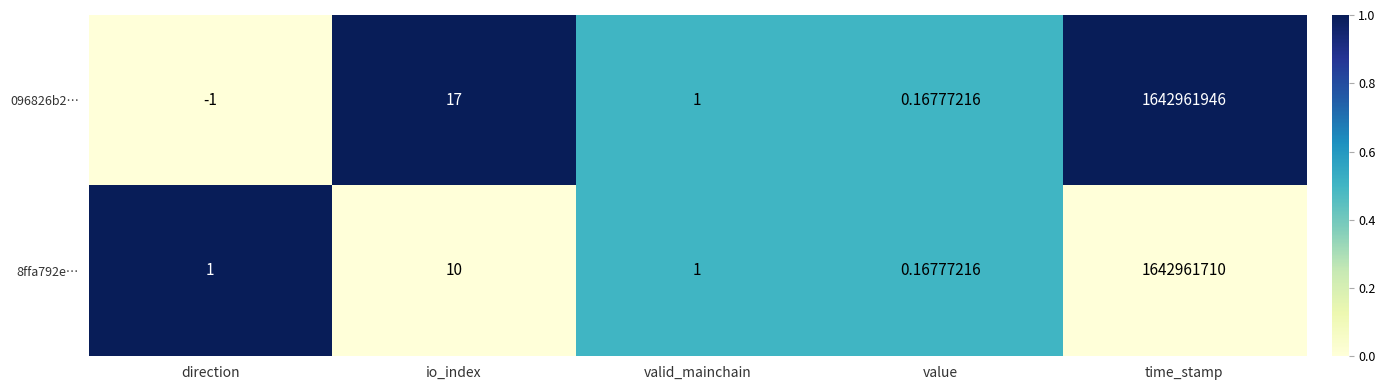

At which category is the sum across all series the highest?

time_stamp